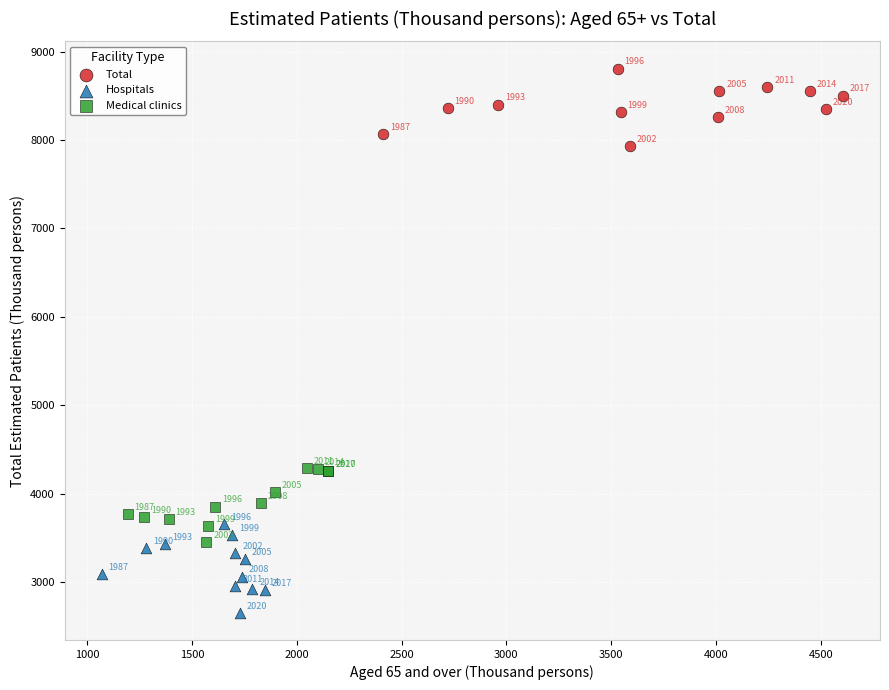

Which series contains the highest Y value?

Total